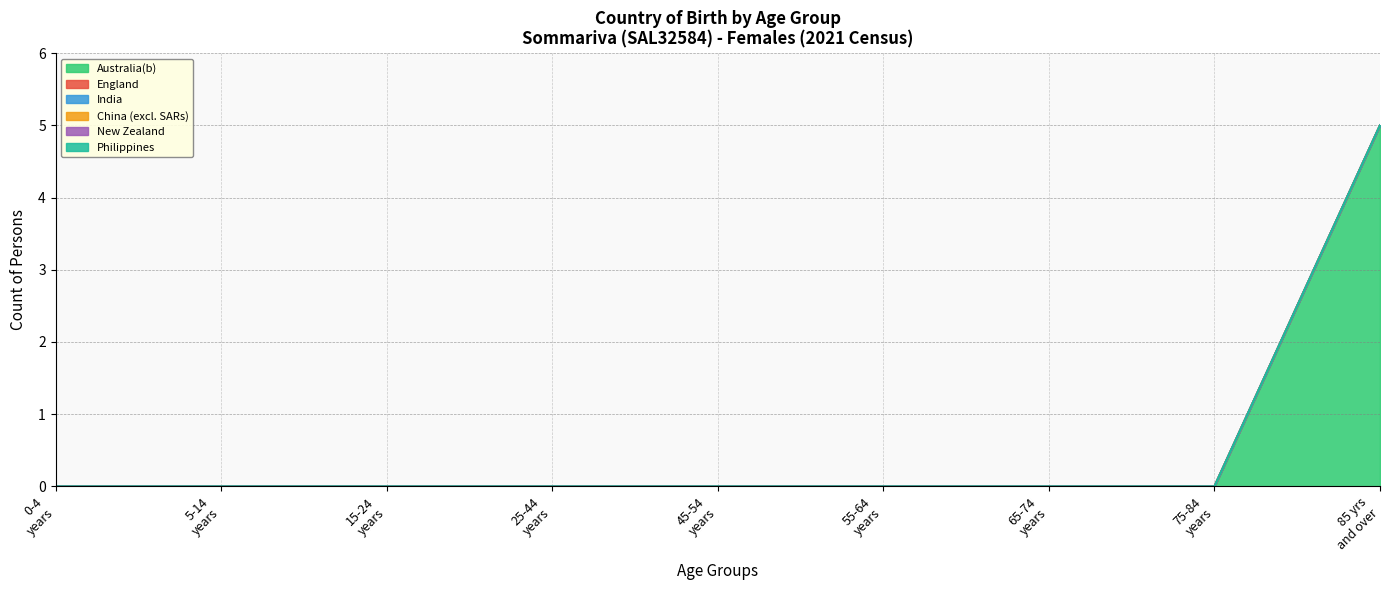

List the labels in order of England value, largest first.

0-4 years, 5-14 years, 15-24 years, 25-44 years, 45-54 years, 55-64 years, 65-74 years, 75-84 years, 85 and over